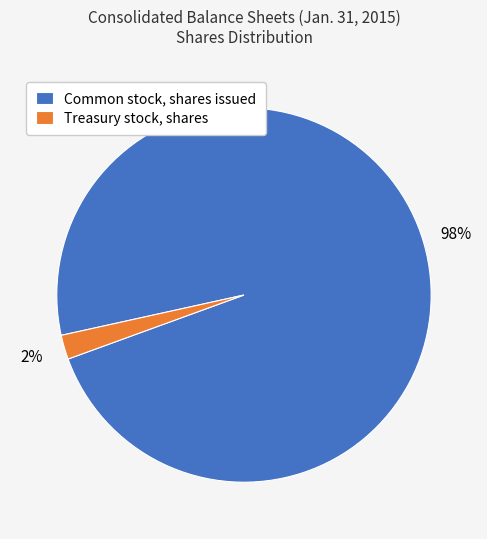

Does Treasury stock, shares represent more than half of the total?

No